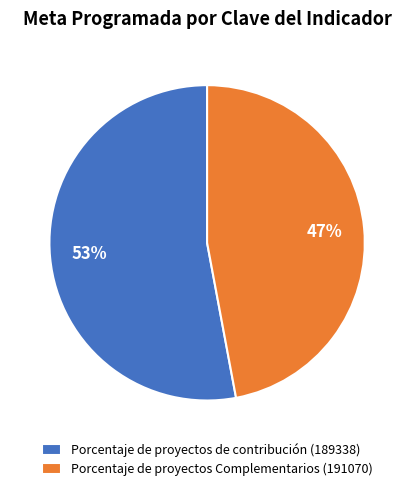

How many slices are in this pie chart?

2